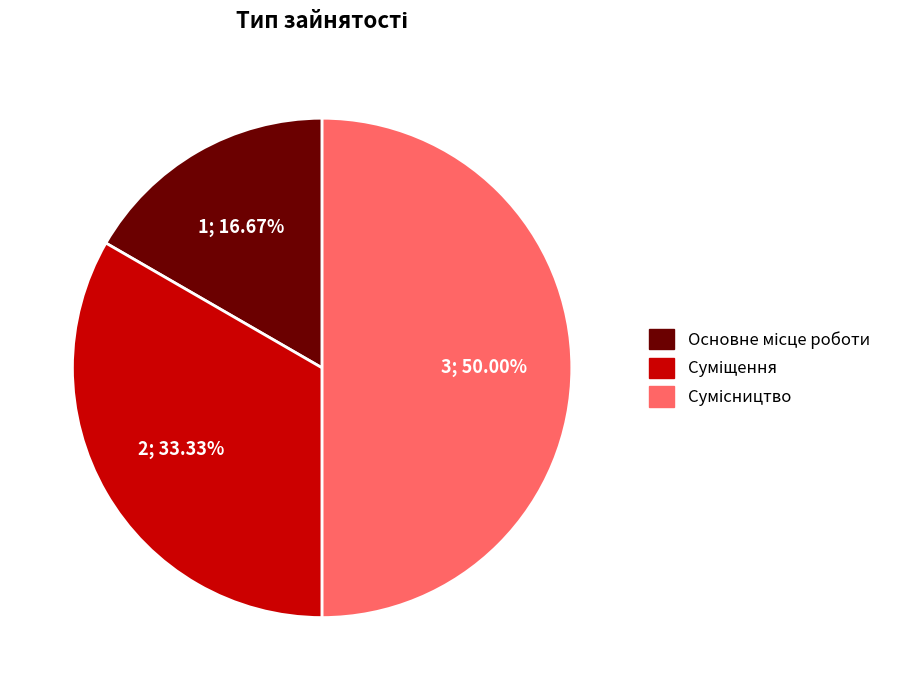

Does Суміщення account for over 50% of the chart?

No